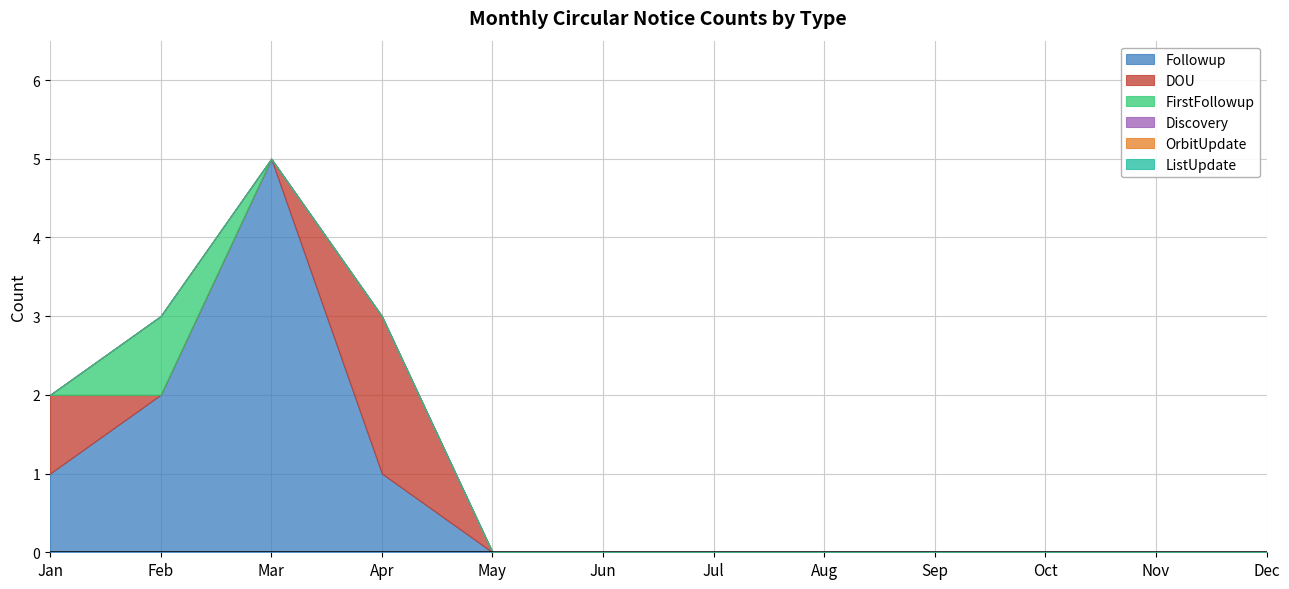

True or false: Discovery has more than 2 interior local peaks.

False